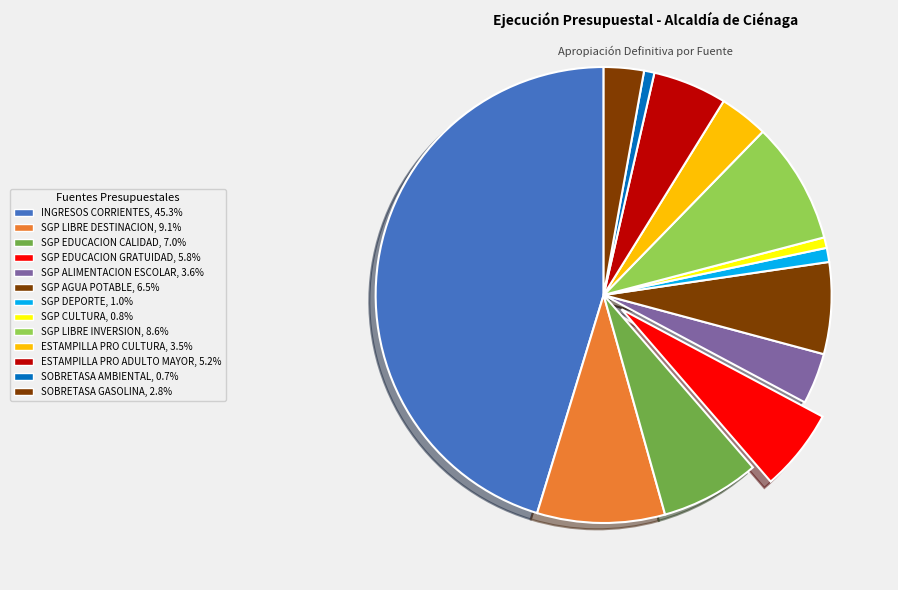

Which category has the biggest portion of the pie?

INGRESOS CORRIENTES